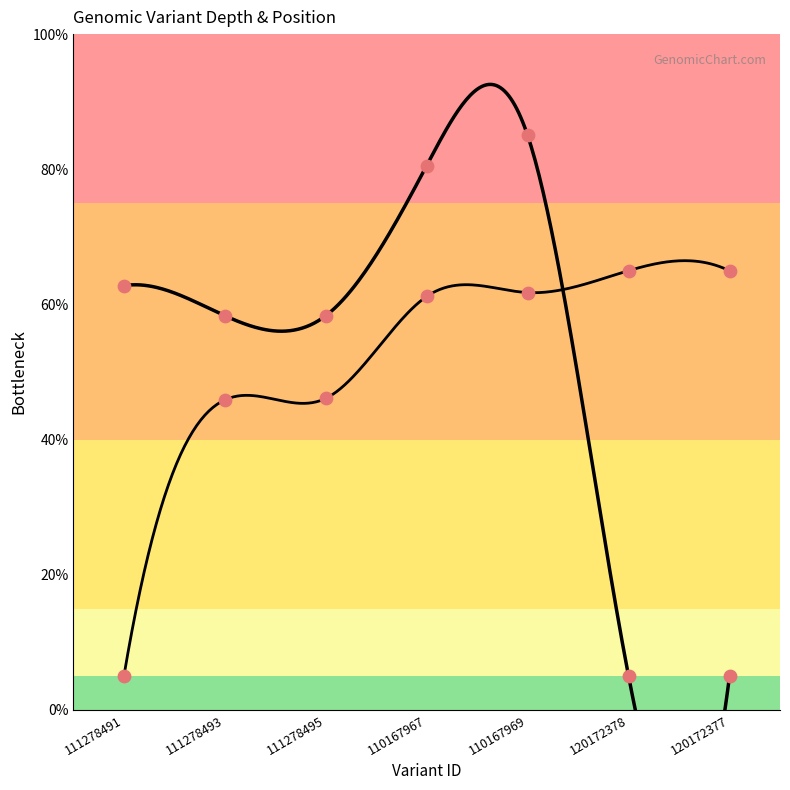

Is the value of start at 111278495 greater than the value of depth at 110167967?

No